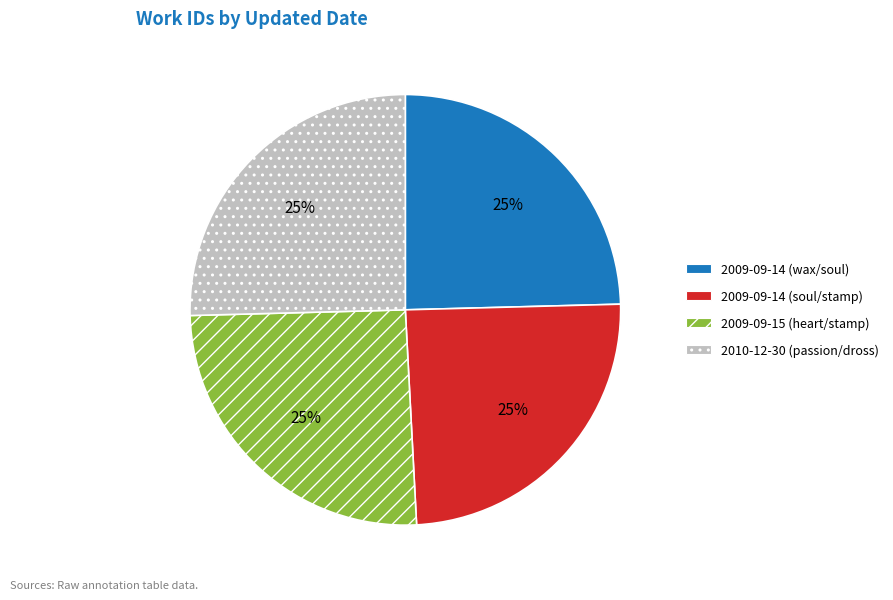

To the nearest percent, what percentage of the pie is 2009-09-14 (soul/stamp)?

25%